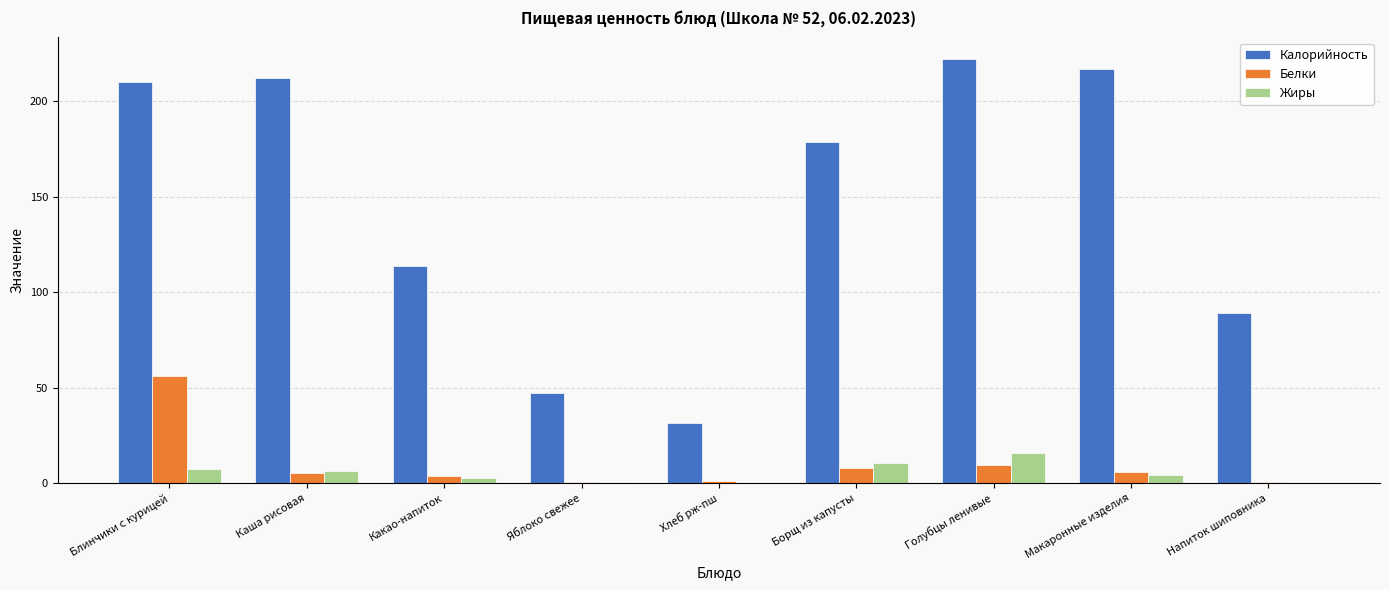

Where does the Жиры series first go above 4?

Блинчики с курицей